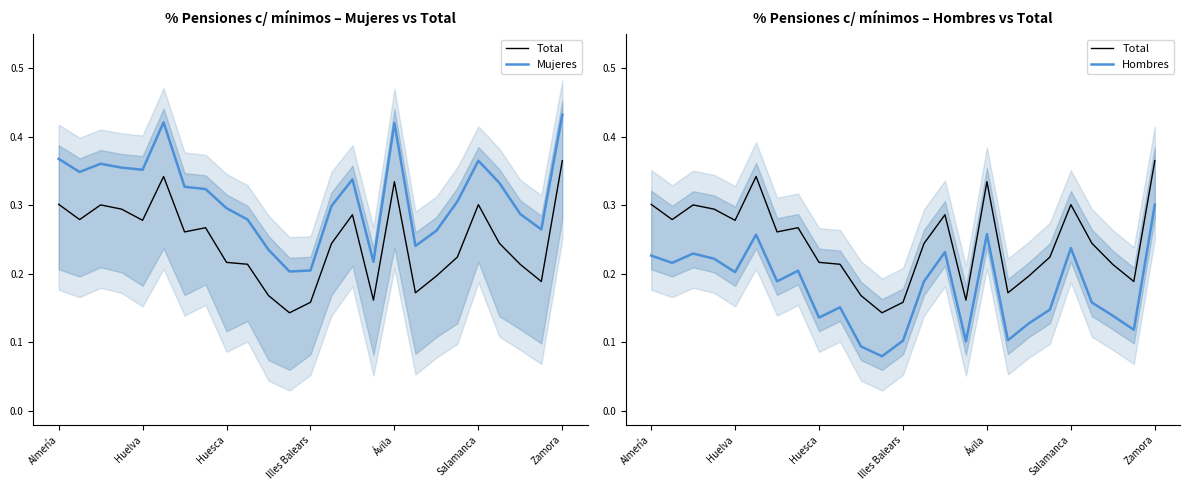

List the series in order of their overall mean, lowest first.

Hombres, Total, Mujeres